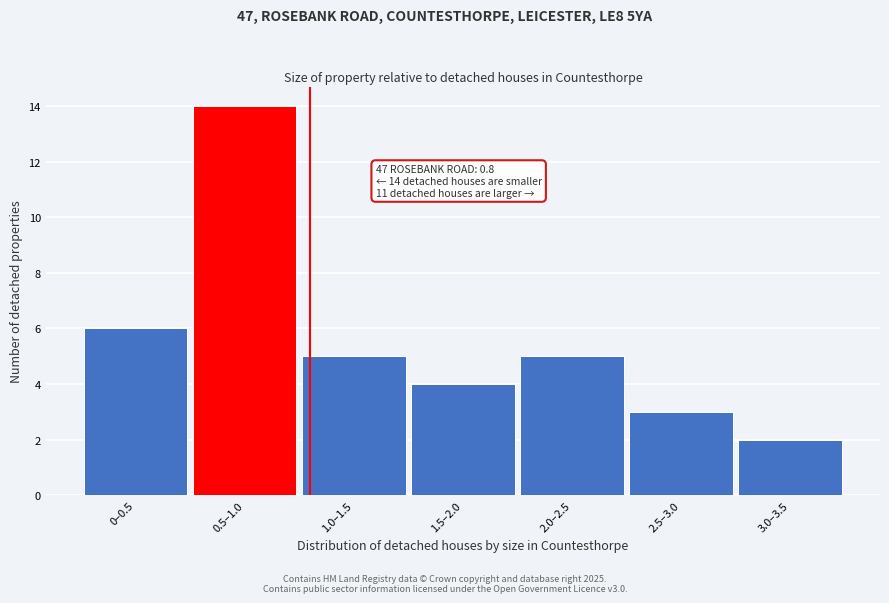

Reading left to right, transcribe all the data shown in this chart.

0–0.5=6	0.5–1.0=14	1.0–1.5=5	1.5–2.0=4	2.0–2.5=5	2.5–3.0=3	3.0–3.5=2